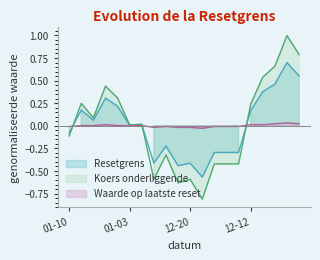

What is the difference between the highest and lowest values at 2024-12-16?

0.4